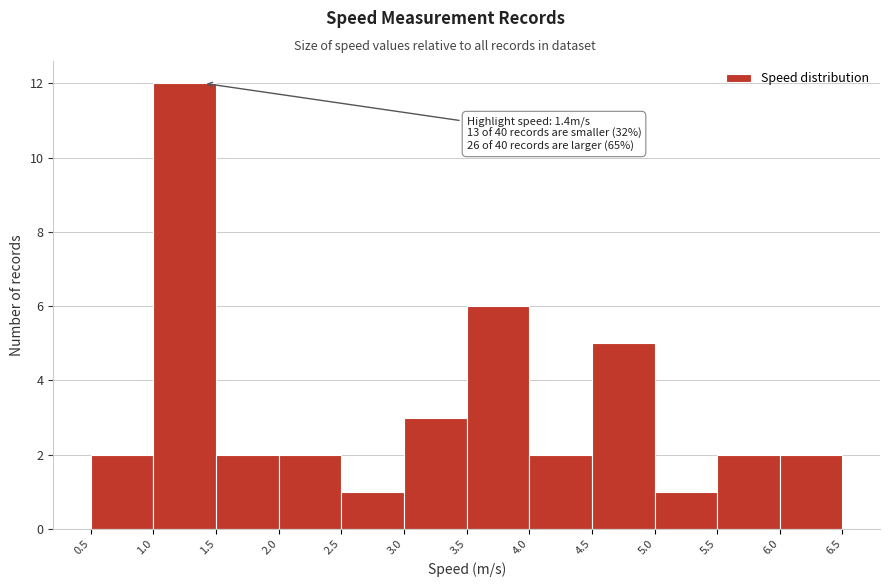

Which range on the x-axis has the tallest bar?

1.0 to 1.5